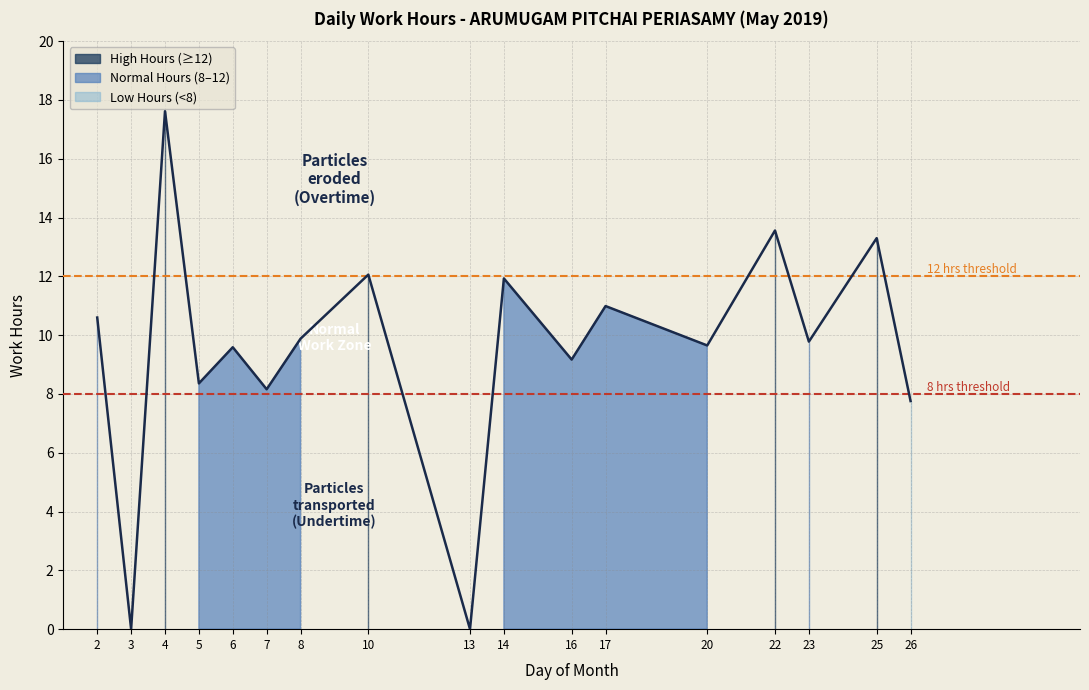

Between 13 and 4, which is larger?

4